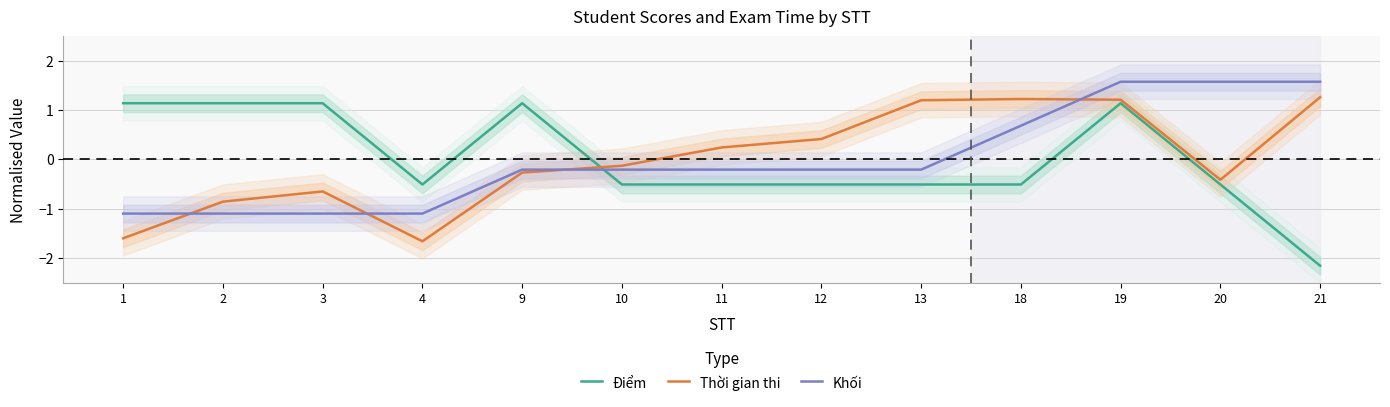

Reading right to left, list all the values displayed in this chart.

Điểm: 21=-2.2	20=-0.5	19=1.1	18=-0.5	13=-0.5	12=-0.5	11=-0.5	10=-0.5	9=1.1	4=-0.5	3=1.1	2=1.1	1=1.1
Thời gian thi: 21=1.3	20=-0.4	19=1.2	18=1.2	13=1.2	12=0.4	11=0.2	10=-0.1	9=-0.3	4=-1.7	3=-0.6	2=-0.9	1=-1.6
Khối: 21=1.6	20=1.6	19=1.6	18=0.7	13=-0.2	12=-0.2	11=-0.2	10=-0.2	9=-0.2	4=-1.1	3=-1.1	2=-1.1	1=-1.1